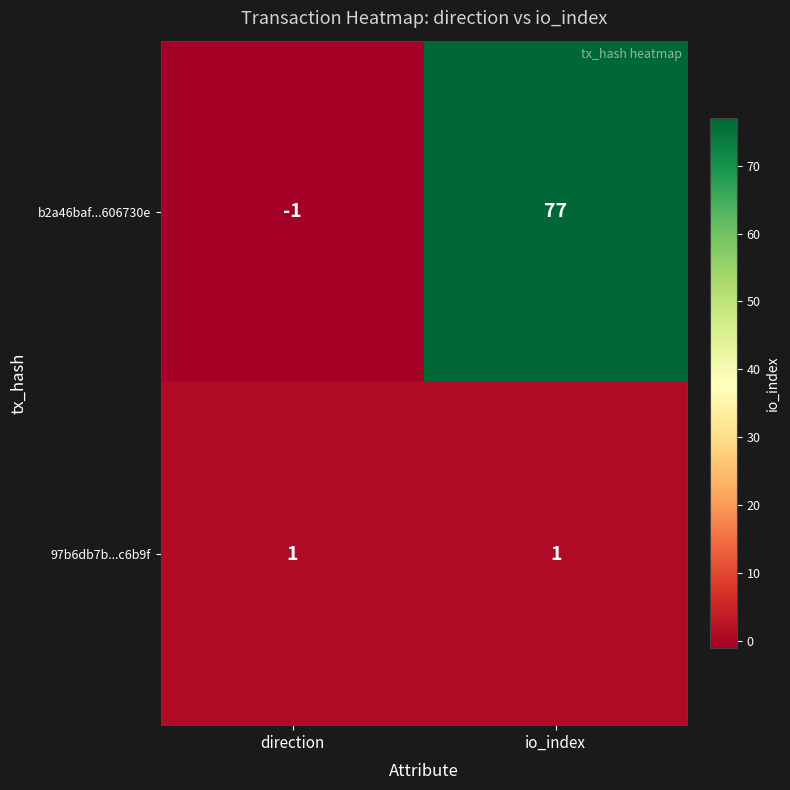

Where is b2a46baf...606730e nearest to the value 38?

direction